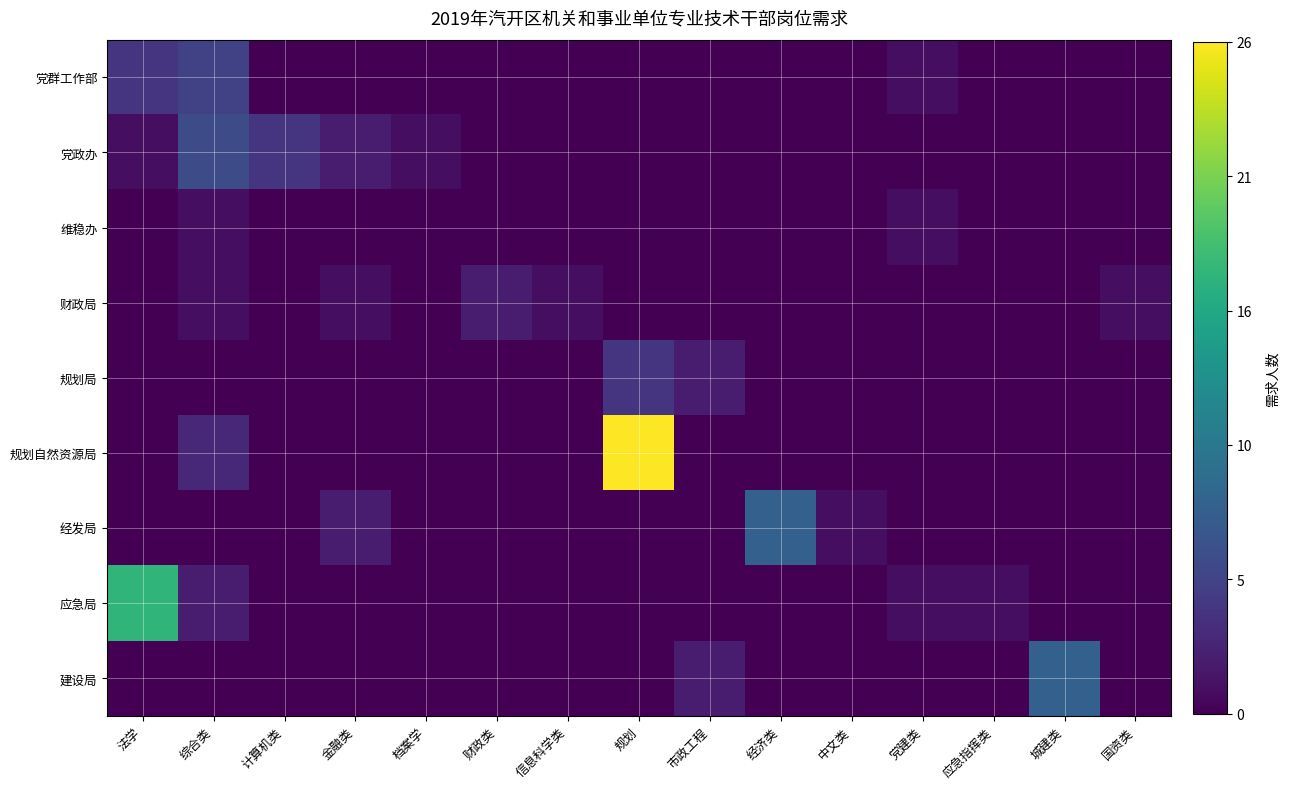

Reading right to left, list all the values displayed in this chart.

党群工作部: 国资类=0.0	城建类=0.0	应急指挥类=0.0	党建类=0.0	中文类=0.0	经济类=0.0	市政工程=0.0	规划=0.0	信息科学类=0.0	财政类=0.0	档案学=0.0	金融类=0.0	计算机类=0.0	综合类=0.2	法学=0.2
党政办: 国资类=0.0	城建类=0.0	应急指挥类=0.0	党建类=0.0	中文类=0.0	经济类=0.0	市政工程=0.0	规划=0.0	信息科学类=0.0	财政类=0.0	档案学=0.0	金融类=0.1	计算机类=0.2	综合类=0.2	法学=0.0
维稳办: 国资类=0.0	城建类=0.0	应急指挥类=0.0	党建类=0.0	中文类=0.0	经济类=0.0	市政工程=0.0	规划=0.0	信息科学类=0.0	财政类=0.0	档案学=0.0	金融类=0.0	计算机类=0.0	综合类=0.0	法学=0.0
财政局: 国资类=0.0	城建类=0.0	应急指挥类=0.0	党建类=0.0	中文类=0.0	经济类=0.0	市政工程=0.0	规划=0.0	信息科学类=0.0	财政类=0.1	档案学=0.0	金融类=0.0	计算机类=0.0	综合类=0.0	法学=0.0
规划局: 国资类=0.0	城建类=0.0	应急指挥类=0.0	党建类=0.0	中文类=0.0	经济类=0.0	市政工程=0.1	规划=0.2	信息科学类=0.0	财政类=0.0	档案学=0.0	金融类=0.0	计算机类=0.0	综合类=0.0	法学=0.0
规划自然资源局: 国资类=0.0	城建类=0.0	应急指挥类=0.0	党建类=0.0	中文类=0.0	经济类=0.0	市政工程=0.0	规划=1.0	信息科学类=0.0	财政类=0.0	档案学=0.0	金融类=0.0	计算机类=0.0	综合类=0.1	法学=0.0
经发局: 国资类=0.0	城建类=0.0	应急指挥类=0.0	党建类=0.0	中文类=0.0	经济类=0.3	市政工程=0.0	规划=0.0	信息科学类=0.0	财政类=0.0	档案学=0.0	金融类=0.1	计算机类=0.0	综合类=0.0	法学=0.0
应急局: 国资类=0.0	城建类=0.0	应急指挥类=0.0	党建类=0.0	中文类=0.0	经济类=0.0	市政工程=0.0	规划=0.0	信息科学类=0.0	财政类=0.0	档案学=0.0	金融类=0.0	计算机类=0.0	综合类=0.1	法学=0.7
建设局: 国资类=0.0	城建类=0.3	应急指挥类=0.0	党建类=0.0	中文类=0.0	经济类=0.0	市政工程=0.1	规划=0.0	信息科学类=0.0	财政类=0.0	档案学=0.0	金融类=0.0	计算机类=0.0	综合类=0.0	法学=0.0